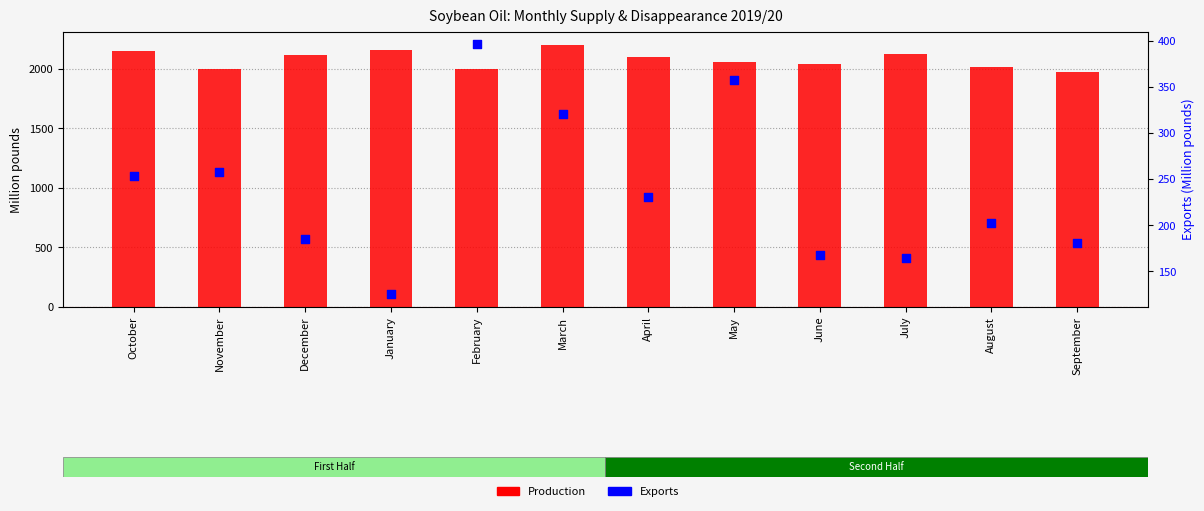

Is the value of Exports at August greater than the value of Production at June?

No